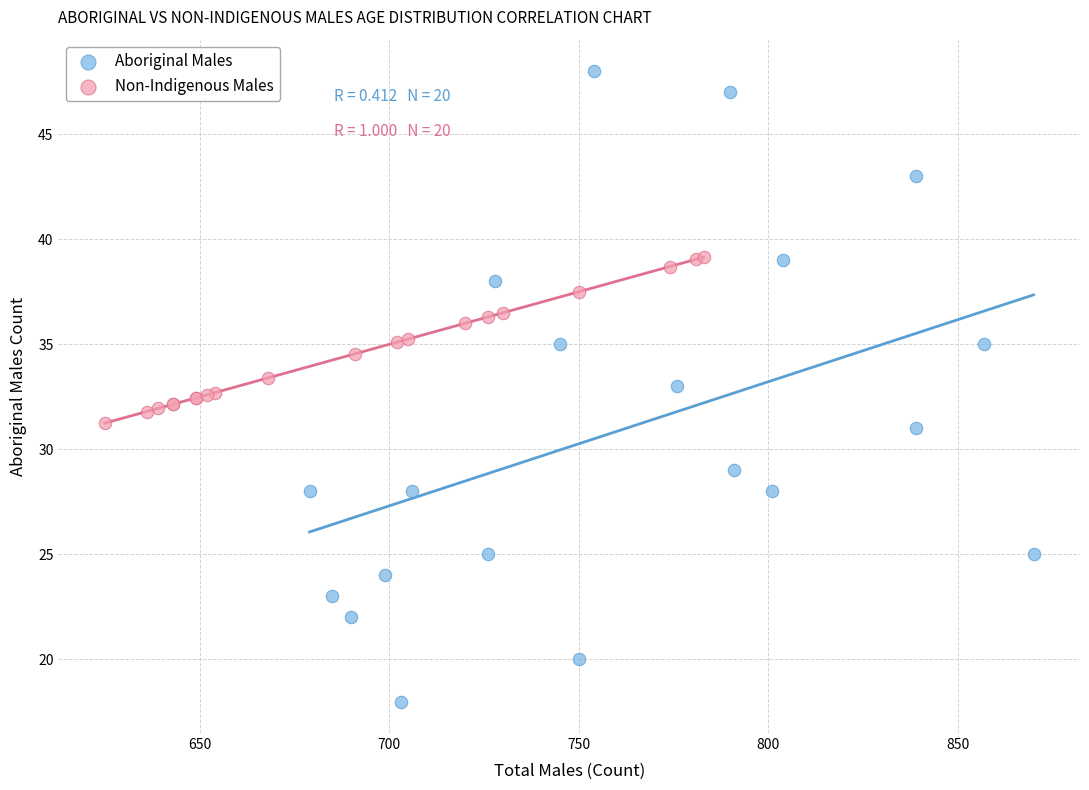

Which series contains the highest Y value?

Aboriginal Males